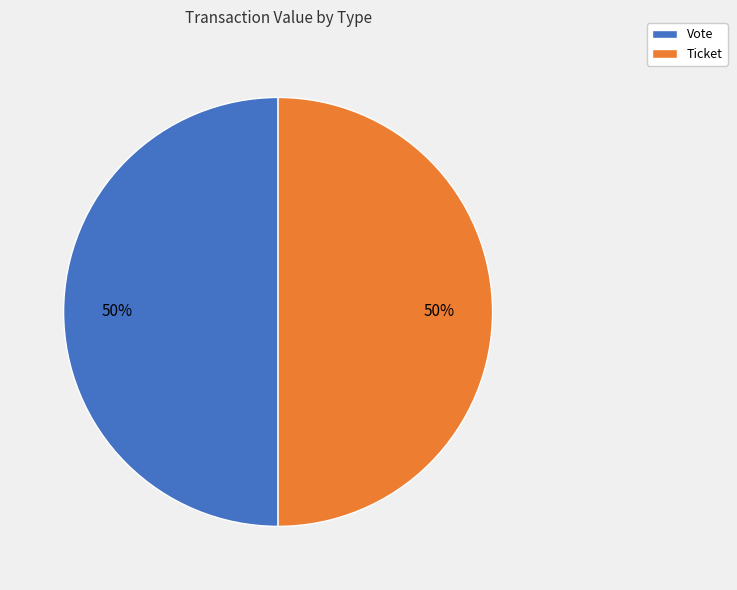

To the nearest percent, what is the average slice percentage?

50%